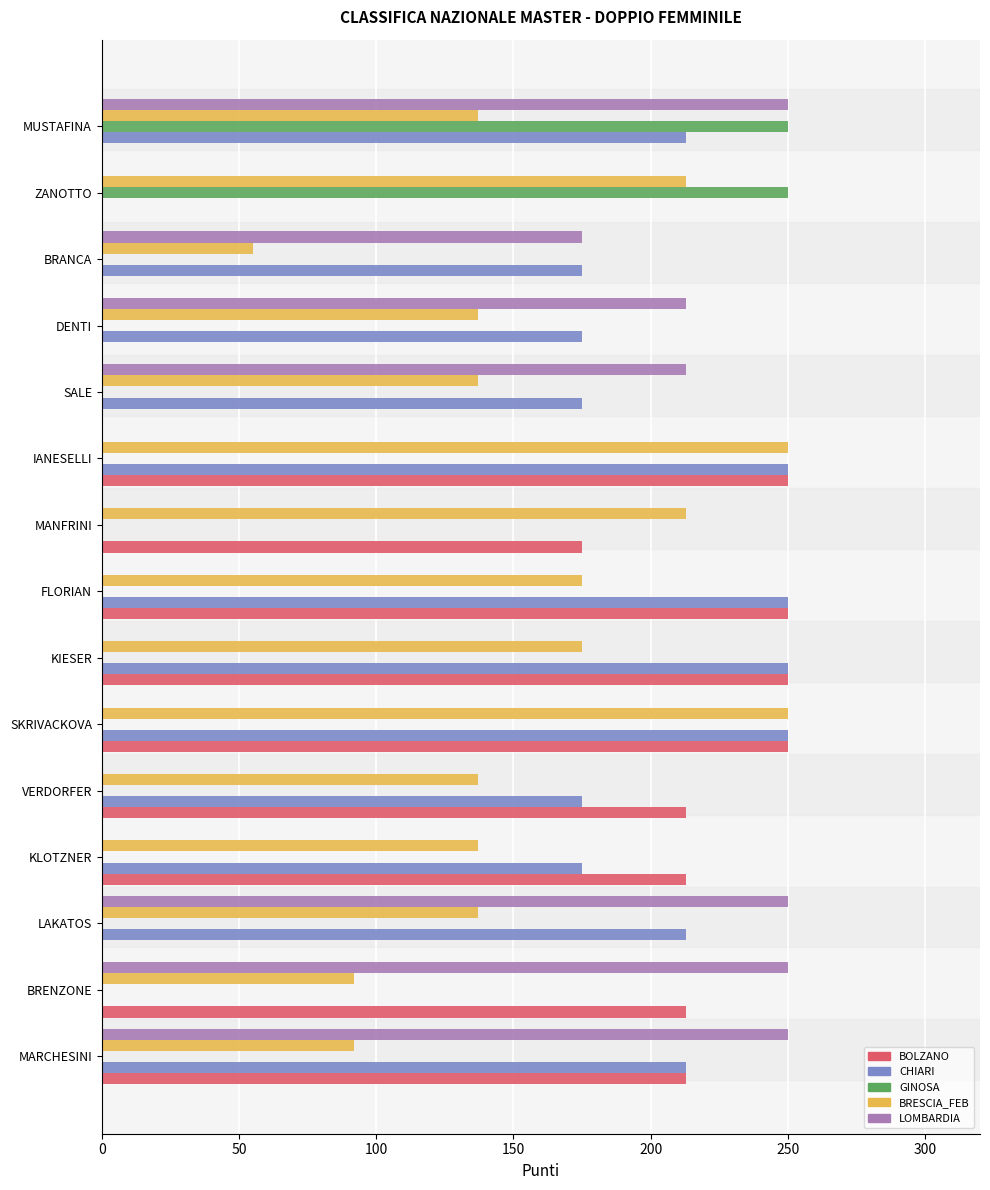

How many BRESCIA_FEB values are between 137 and 213?

10